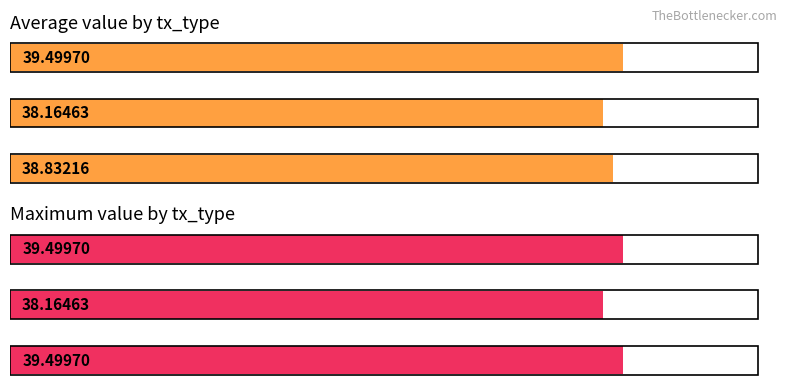

What is the total value across all series at Vote?

79.0